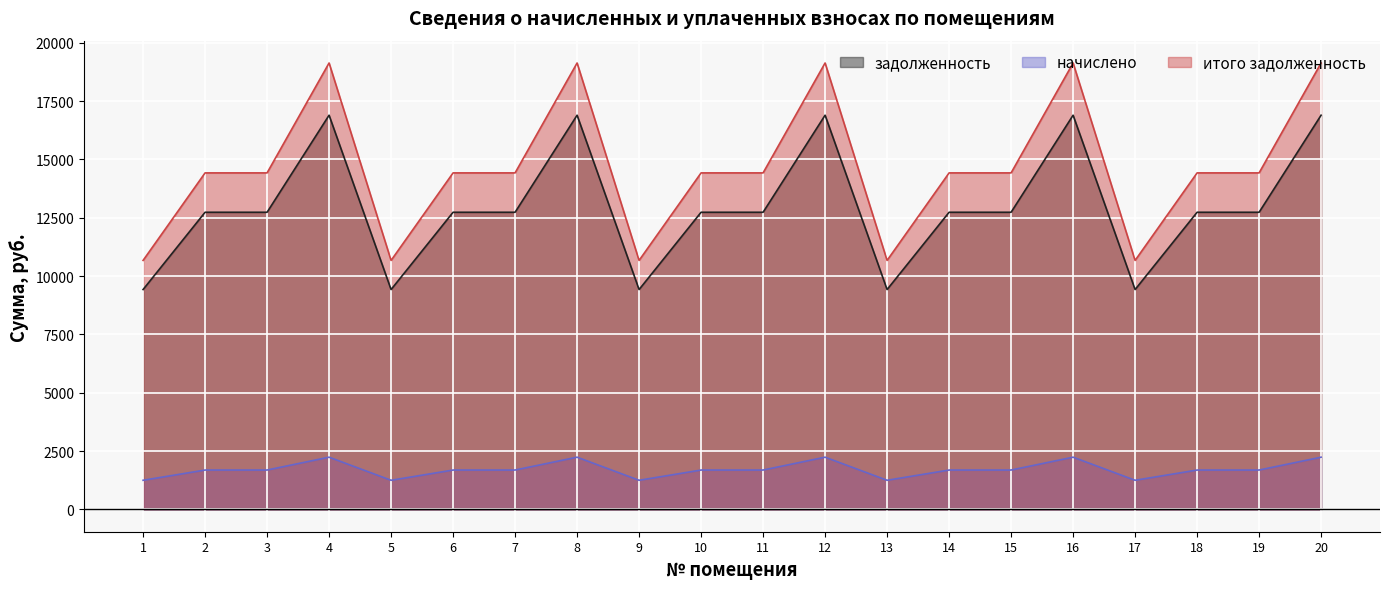

At 16, list the series in order from smallest to largest.

начислено, задолженность, итого задолженность